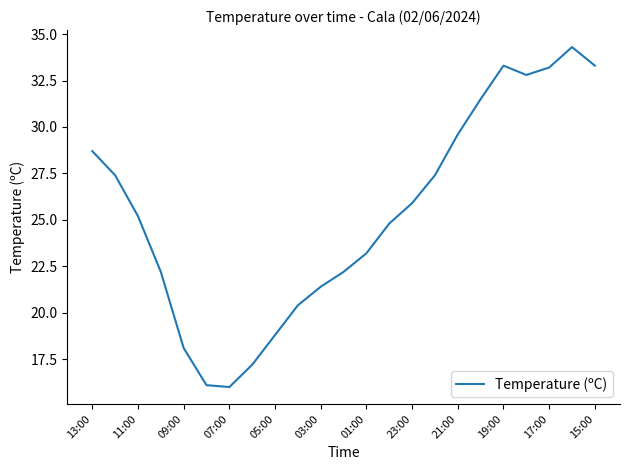

What is the smallest value displayed?

16.0